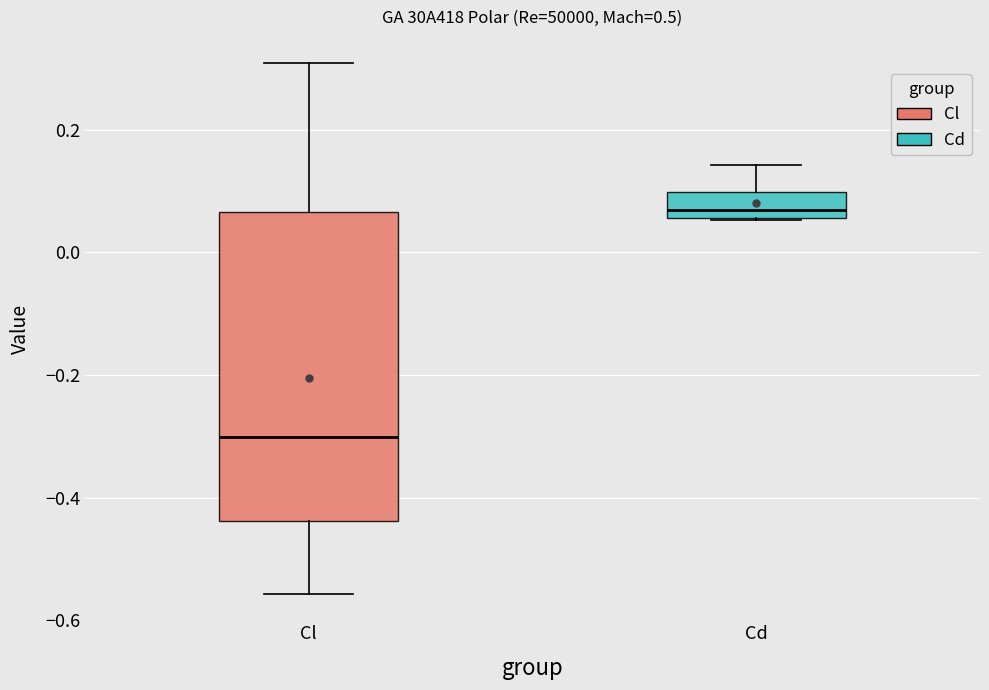

Where is the upper edge of the box for Cd on the y-axis? The values are not printed on the chart, so give them approximately, as read against the axis.

0.10